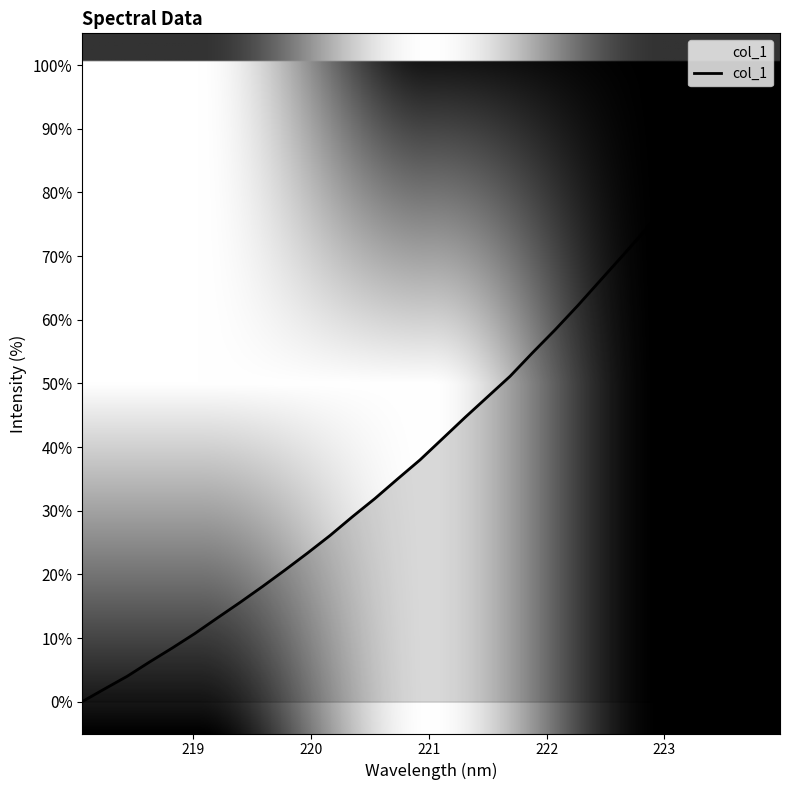

What is the maximum value shown in the chart?

100.0